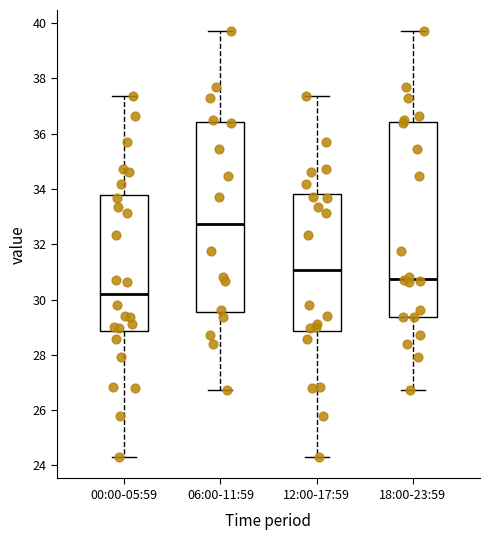

Reading left to right, read every box against the y-axis: the position of its median line, the range the box covers, and the ends of its whiskers. The values are not printed on the chart, so give them approximately, as read against the axis.

00:00-05:59: median 30.2, box 28.8 to 33.8, whiskers 24.4 to 37.4
06:00-11:59: median 32.8, box 29.6 to 36.4, whiskers 26.8 to 39.8
12:00-17:59: median 31.0, box 28.8 to 33.8, whiskers 24.4 to 37.4
18:00-23:59: median 30.8, box 29.4 to 36.4, whiskers 26.8 to 39.8